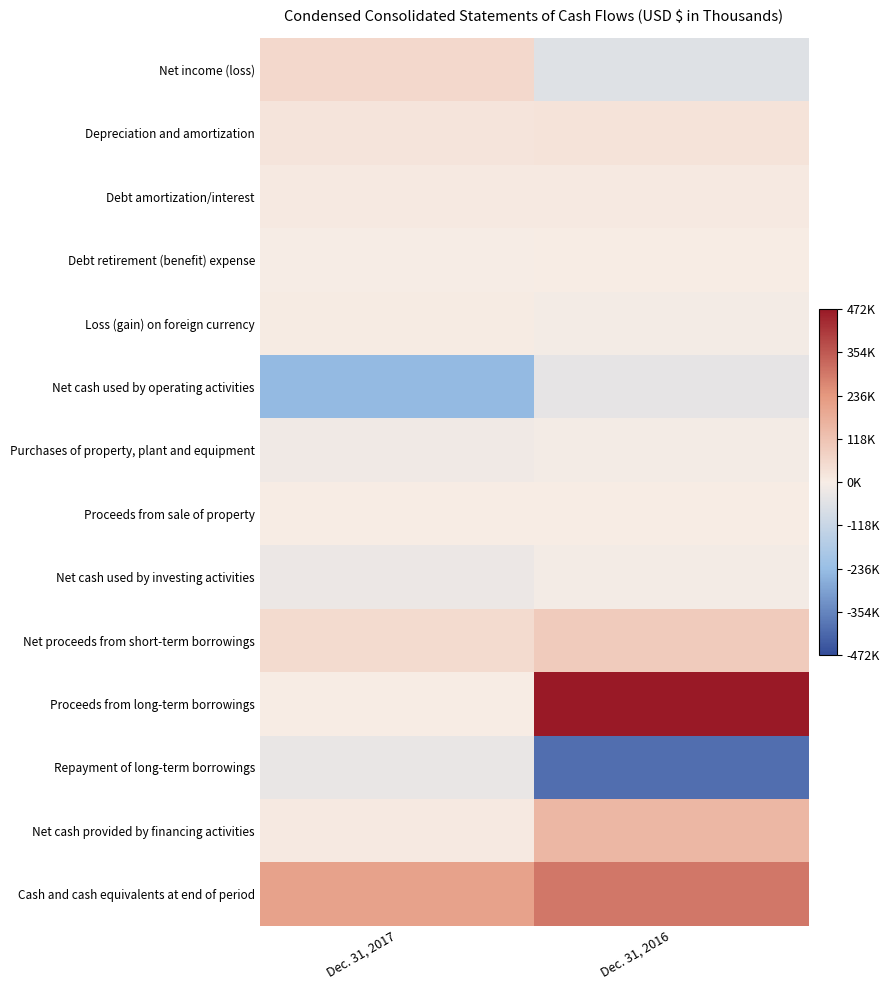

How many distinct data groups are displayed?

14